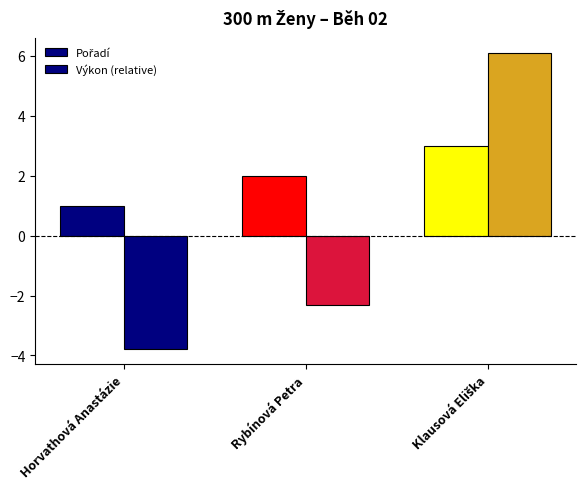

How many values in Výkon (relative) are below zero?

2